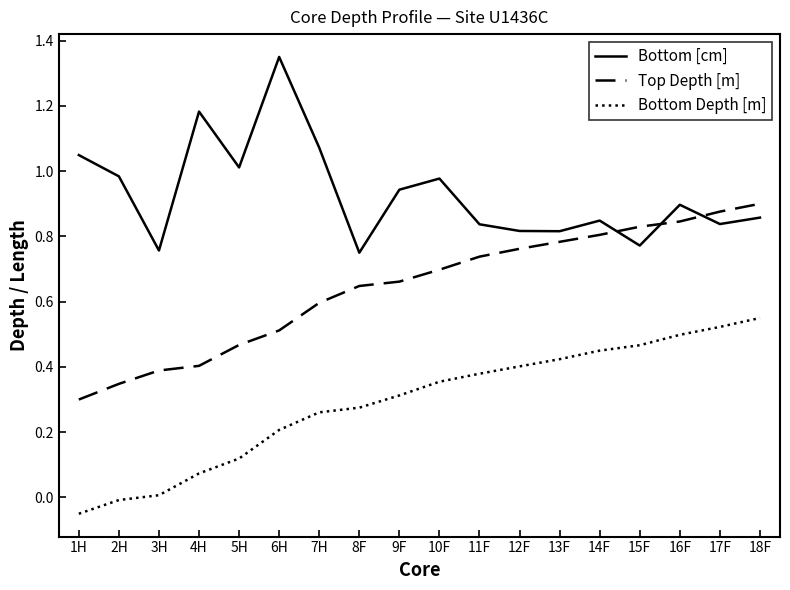

Which label corresponds to the smallest value in the chart?

1H